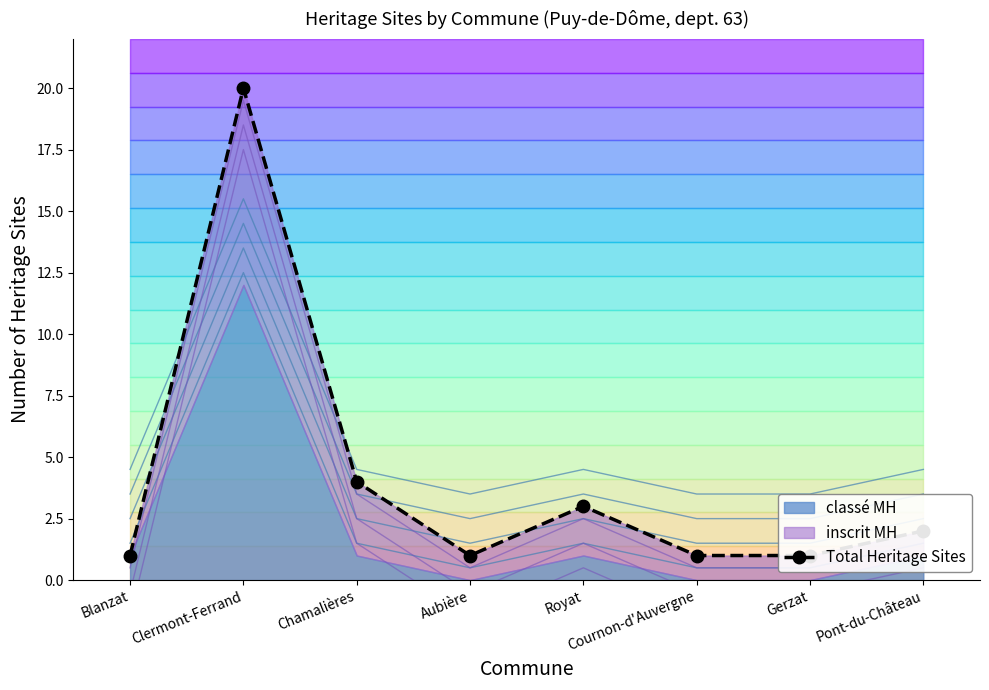

Where is the first local minimum?

Aubière